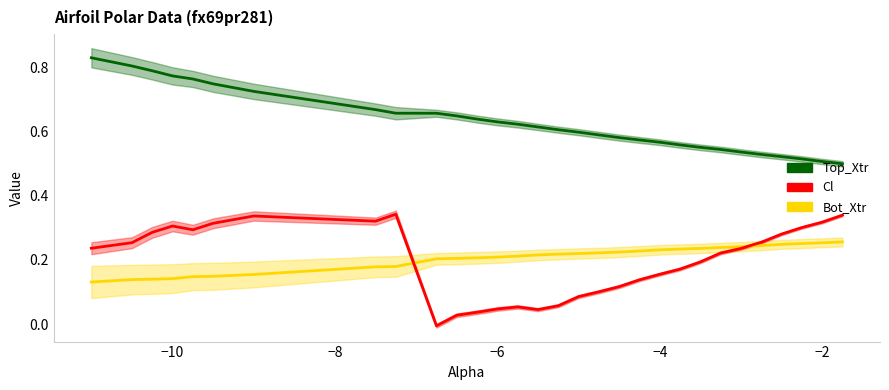

True or false: Bot_Xtr has more than 2 points higher than both neighbors.

False